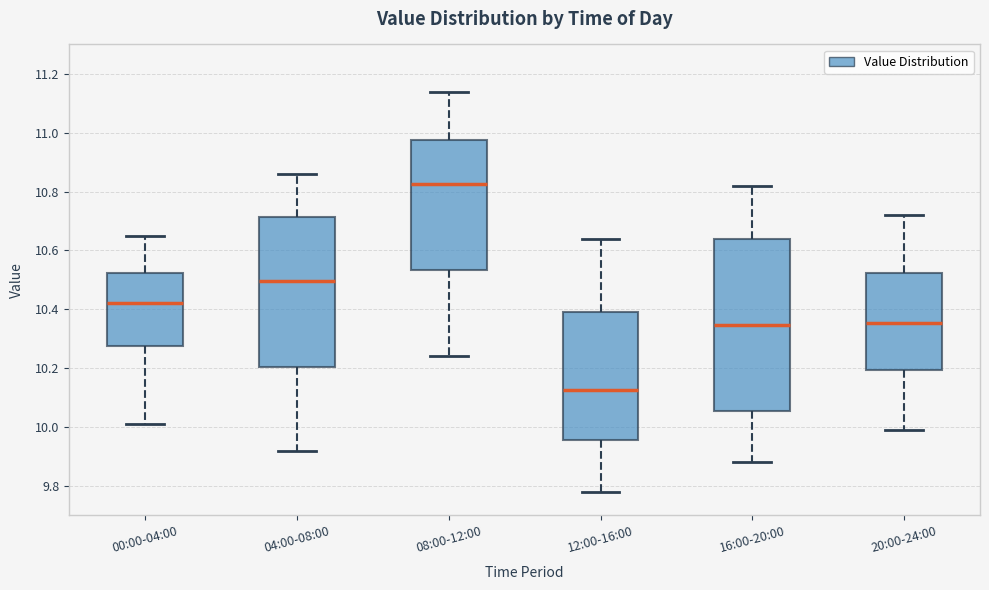

Which box is the tallest, from its lower edge to its upper edge?

16:00-20:00